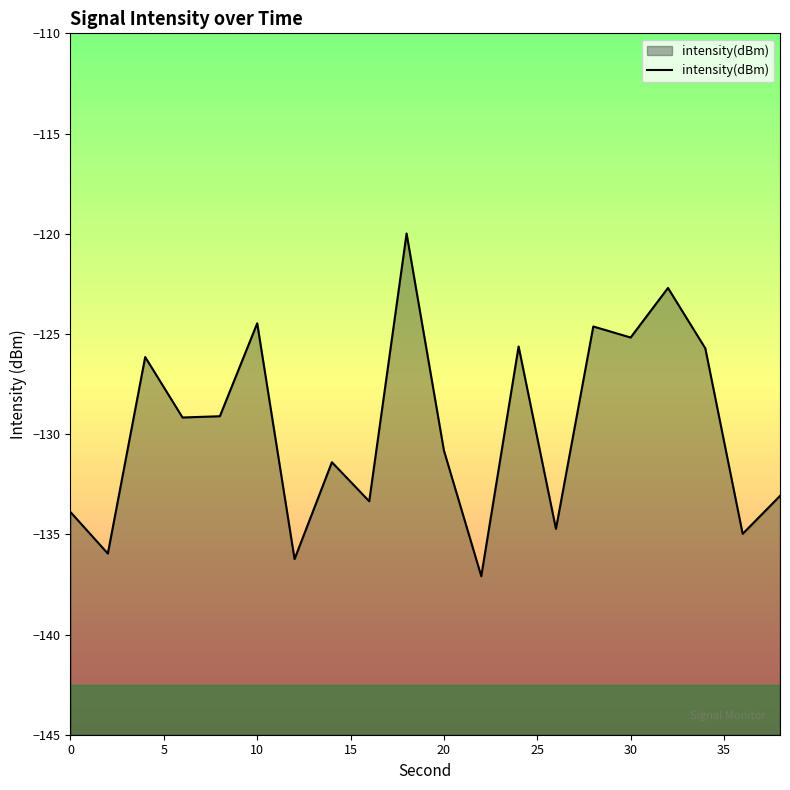

What is the greatest value displayed?

-120.0